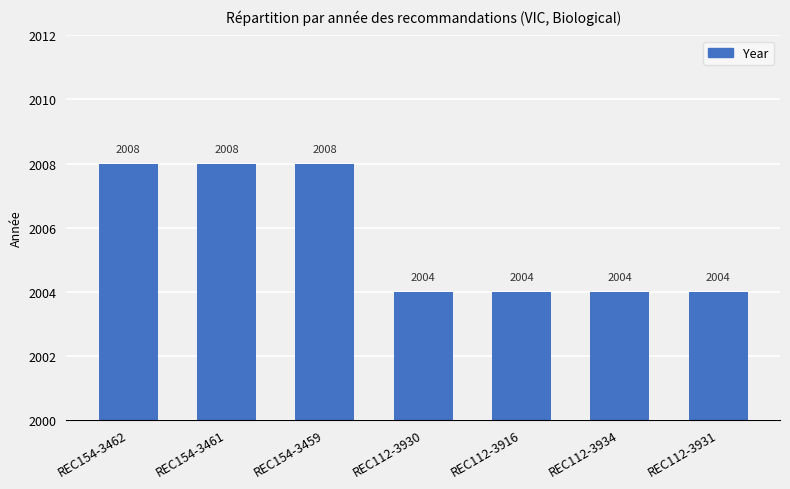

Approximately how many times larger is the value at REC154-3459 compared to REC112-3930?

1.0